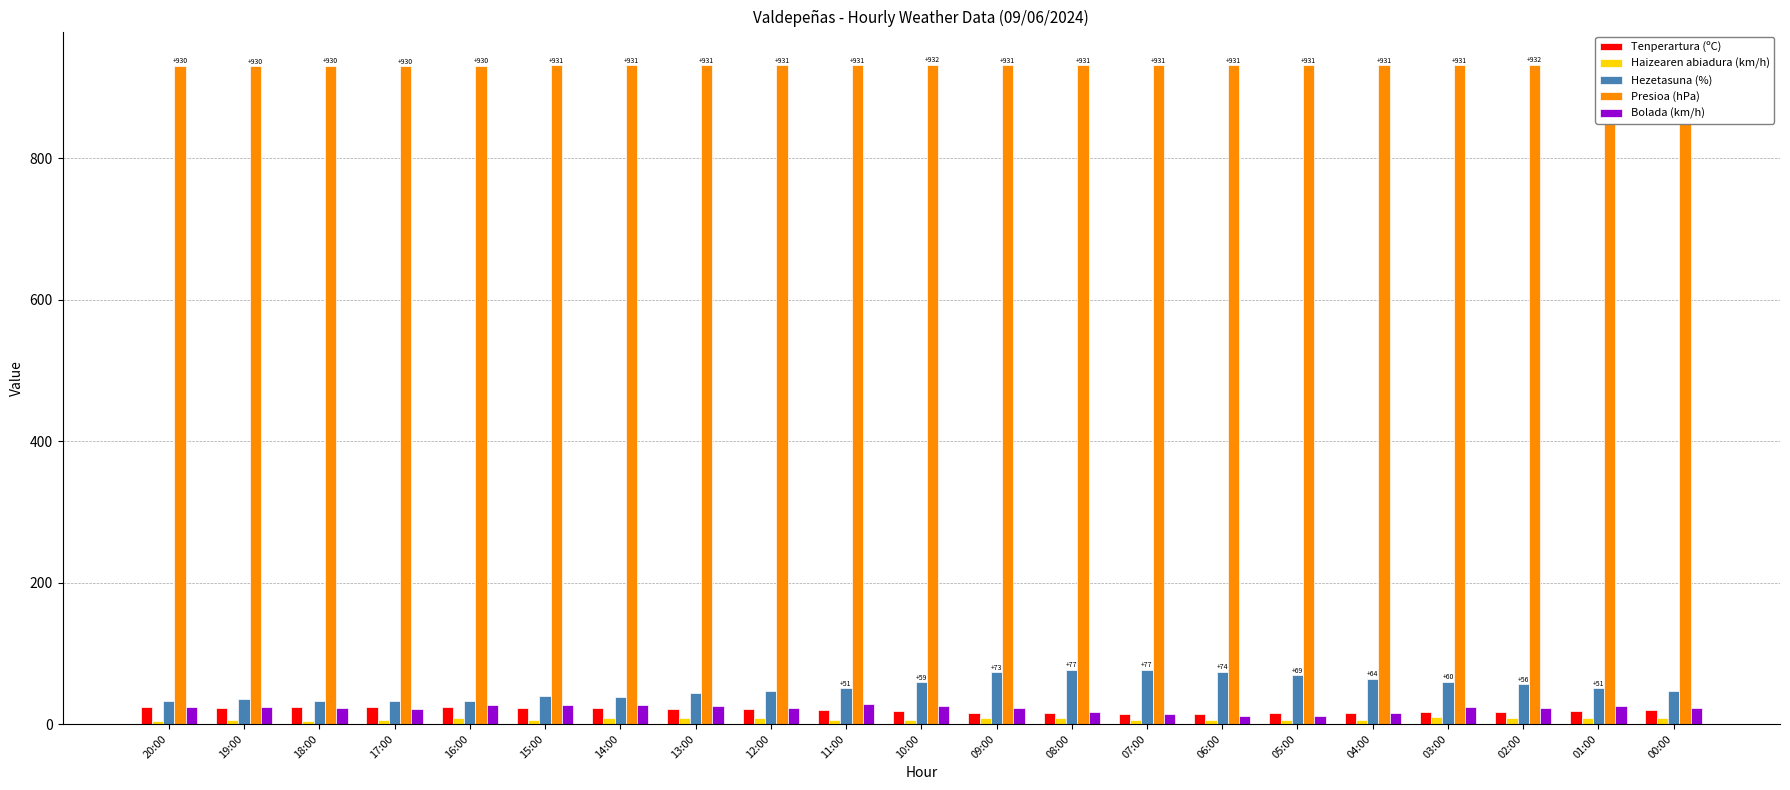

What is the greatest value displayed?

932.4